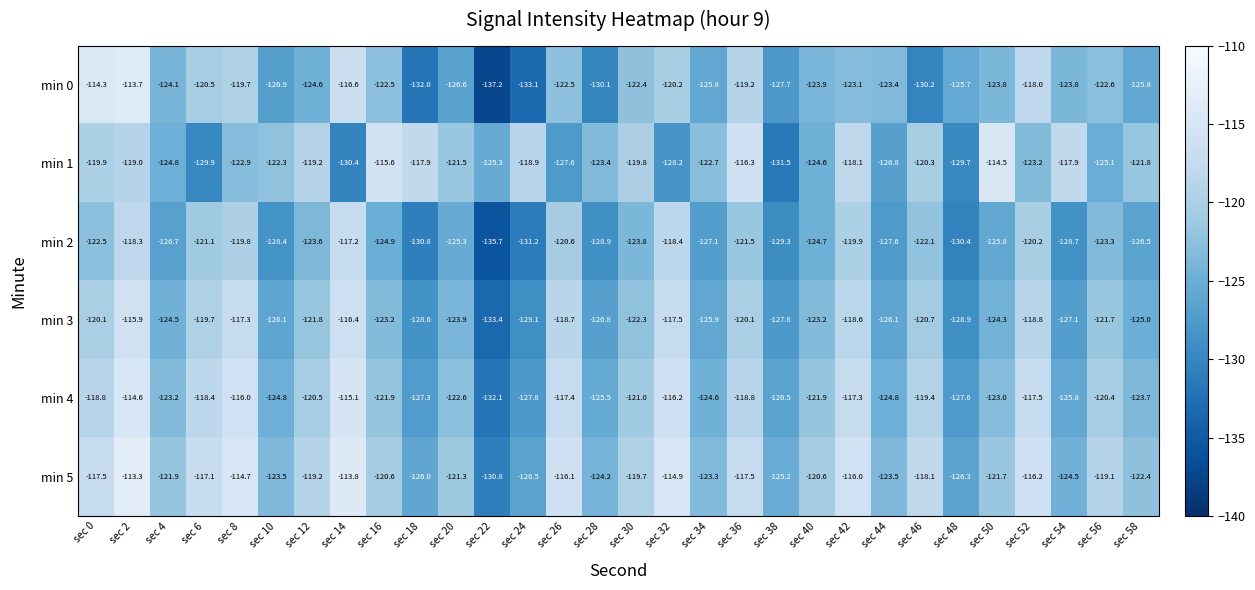

What is the difference between the second highest and minimum values in the min 2 series?

17.4